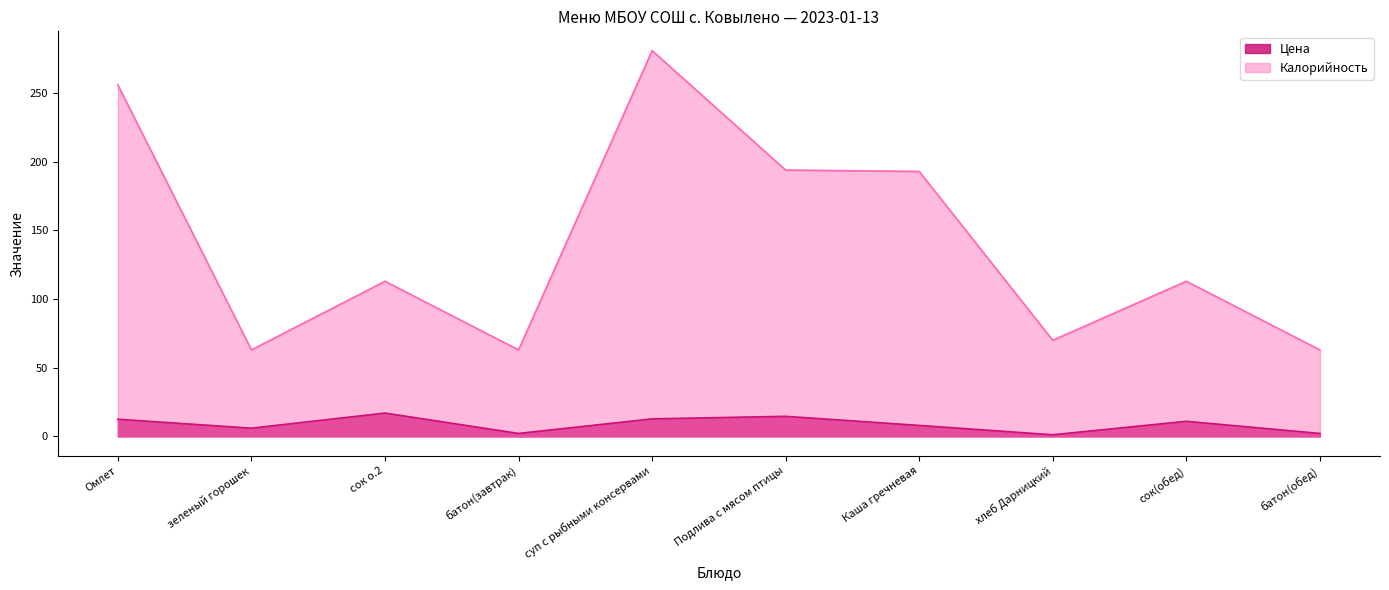

What is the lowest value of the Калорийность series?

63.0